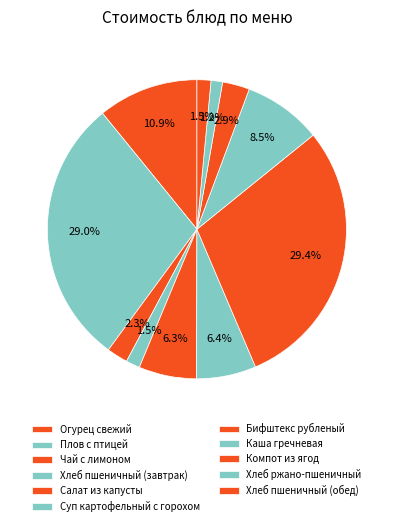

What percentage is the Плов с птицей slice, to the nearest percent?

29%